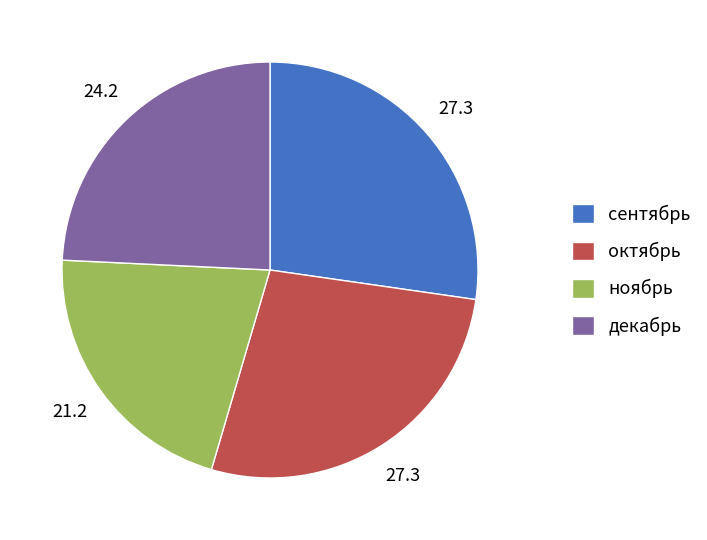

Is it true that октябрь is 27% of the pie?

True